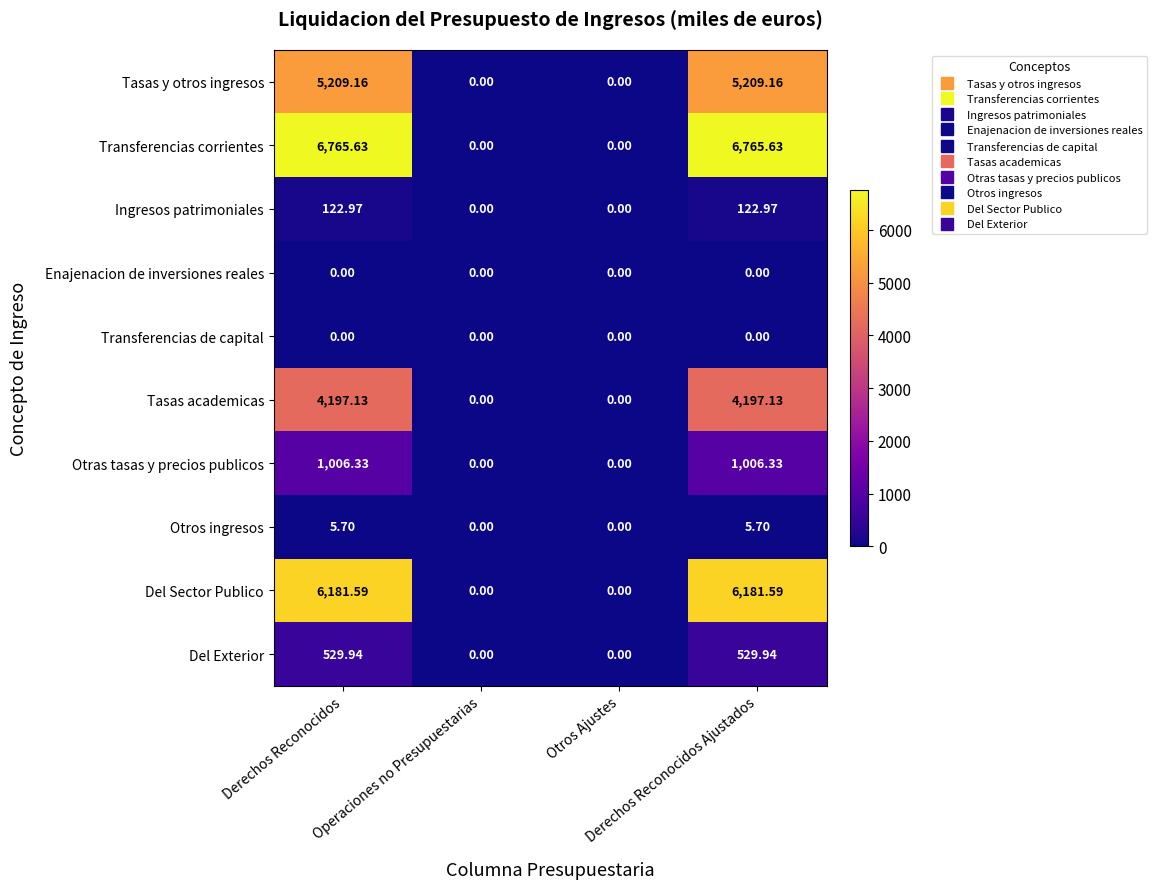

Which series has the widest spread of values?

Transferencias corrientes